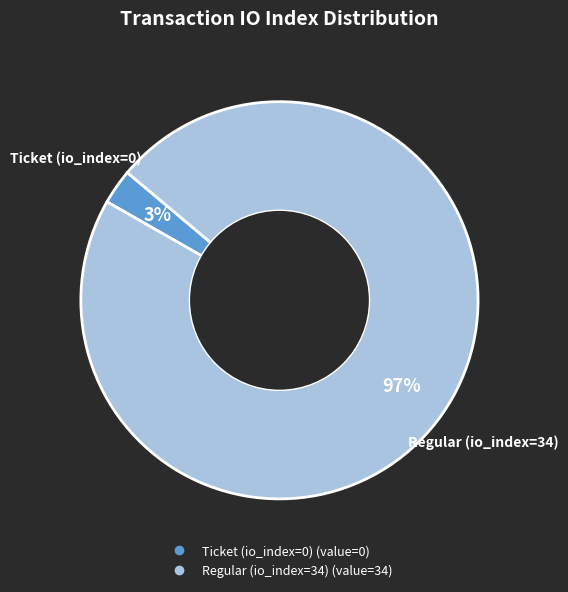

Which slice is the largest?

Regular (io_index=34)